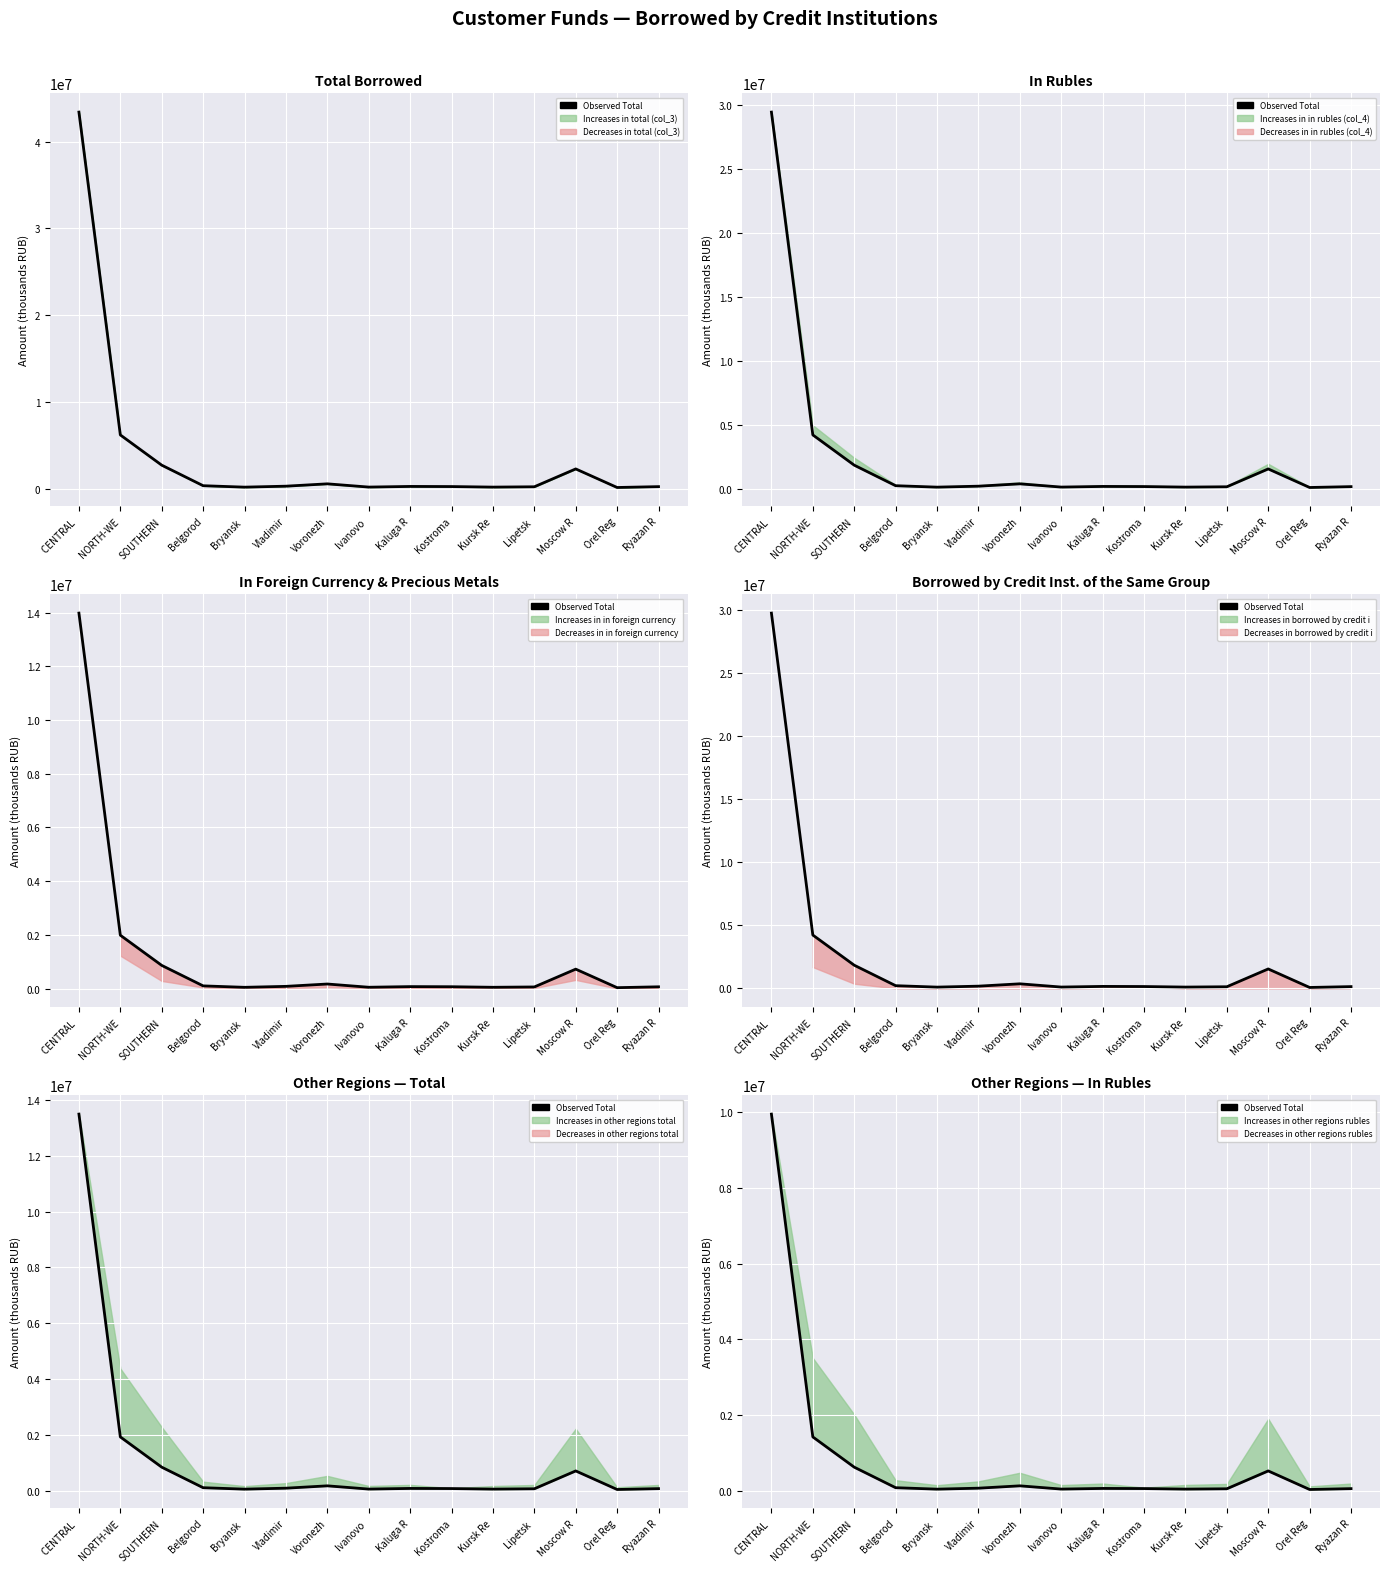

Does the chart display data point markers on the line(s)?

No